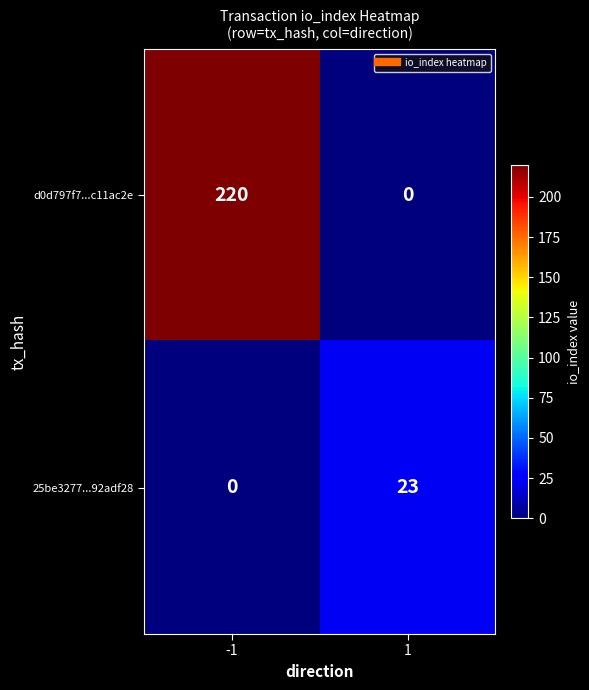

List the series in order of their overall mean, lowest first.

25be3277...92adf28, d0d797f7...c11ac2e